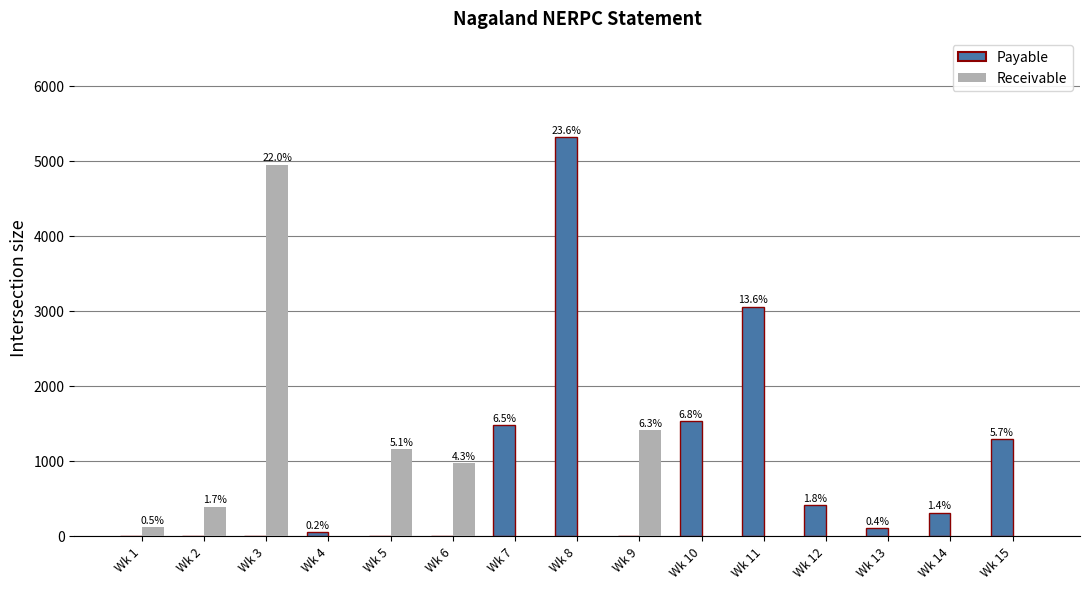

Are the bars horizontal?

No